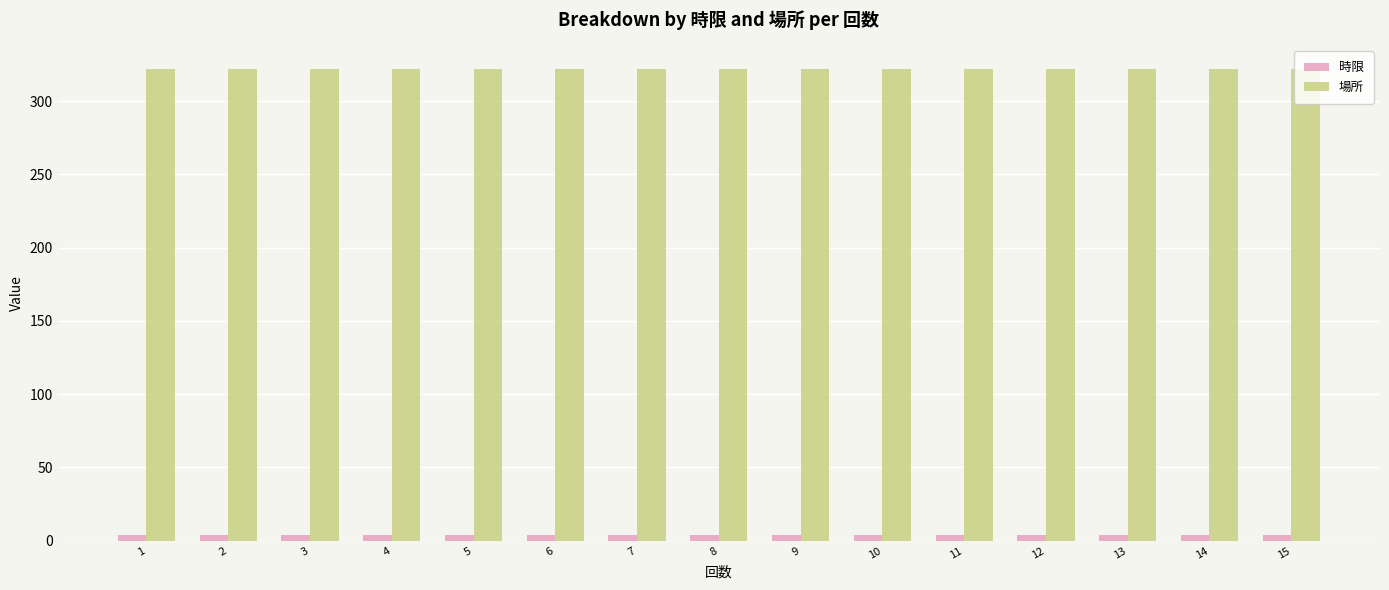

How many groups of bars are there?

15